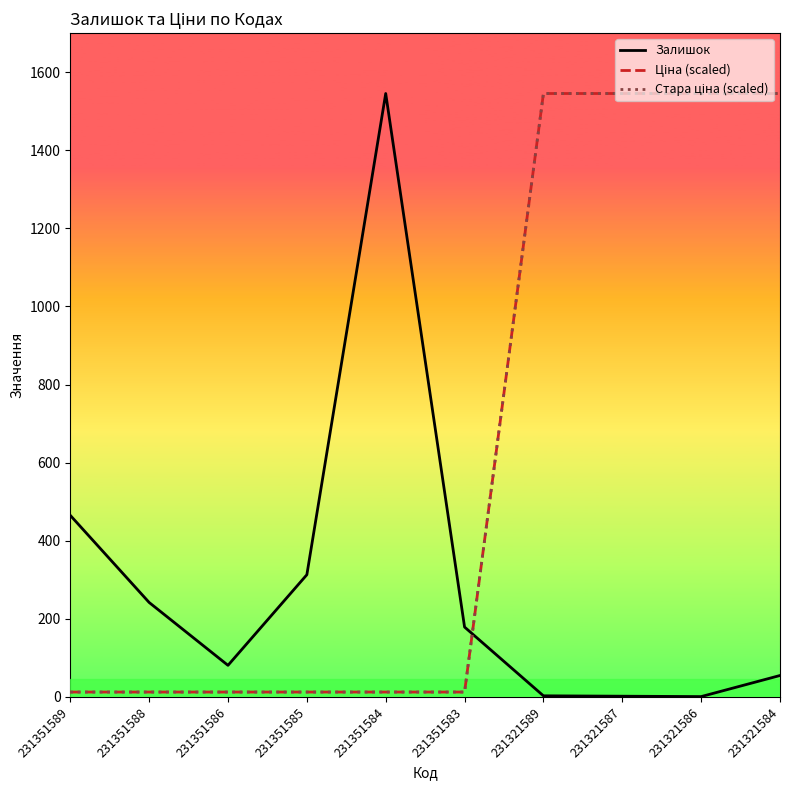

At which label does Залишок reach its peak?

231351584